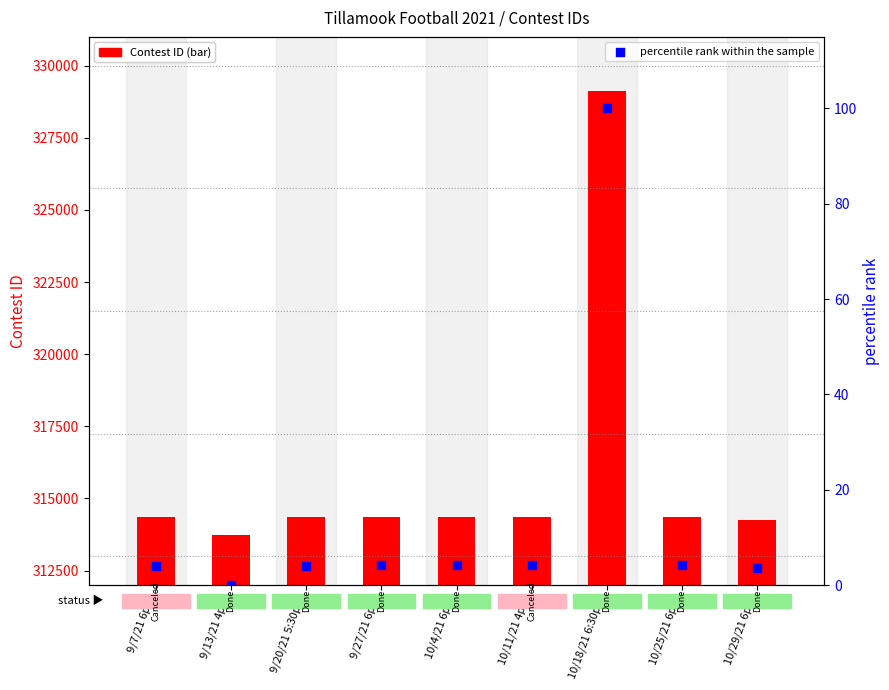

What is the total value across all series at 10/18/21 6:30pm?

329224.0